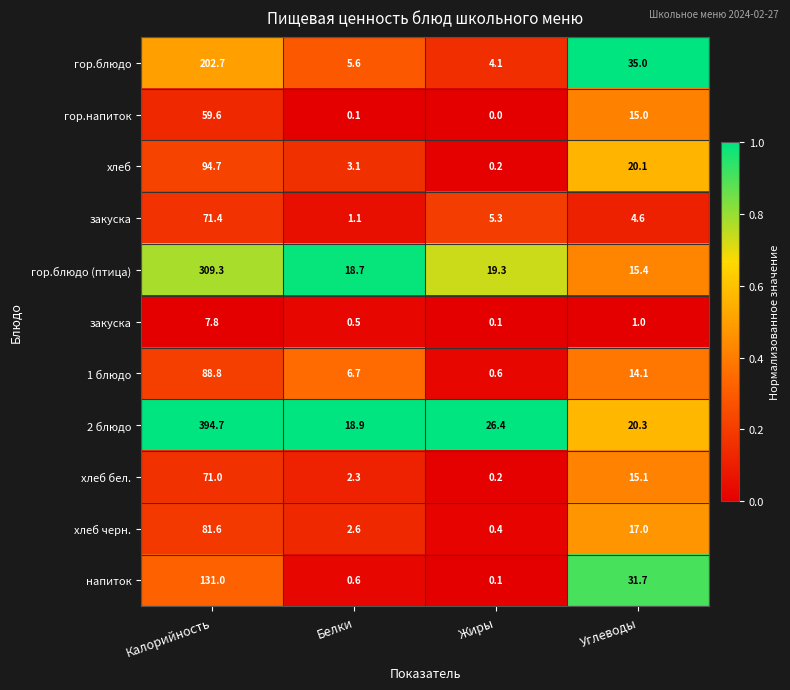

Count the number of data series in this chart.

11